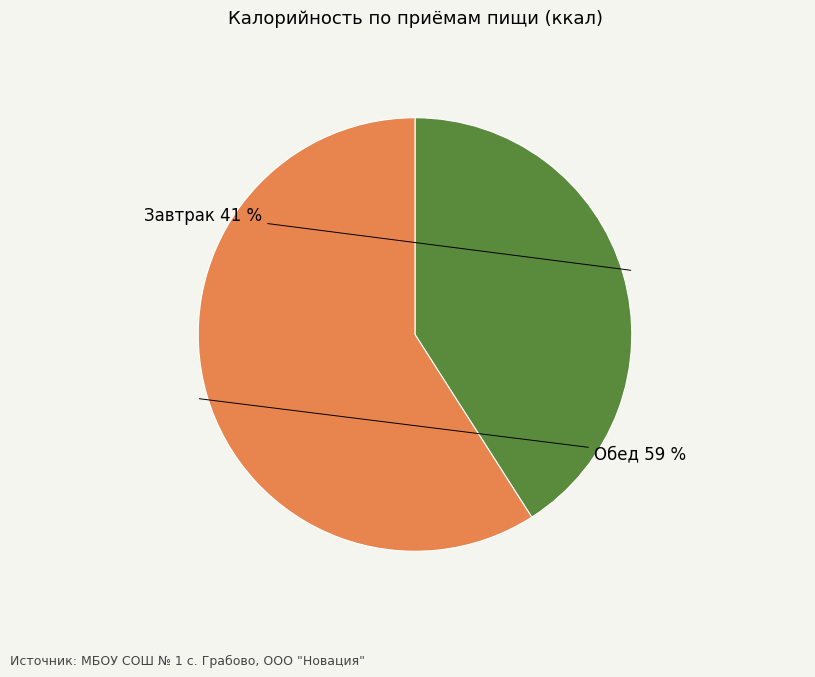

Is there a majority slice in this chart?

Yes